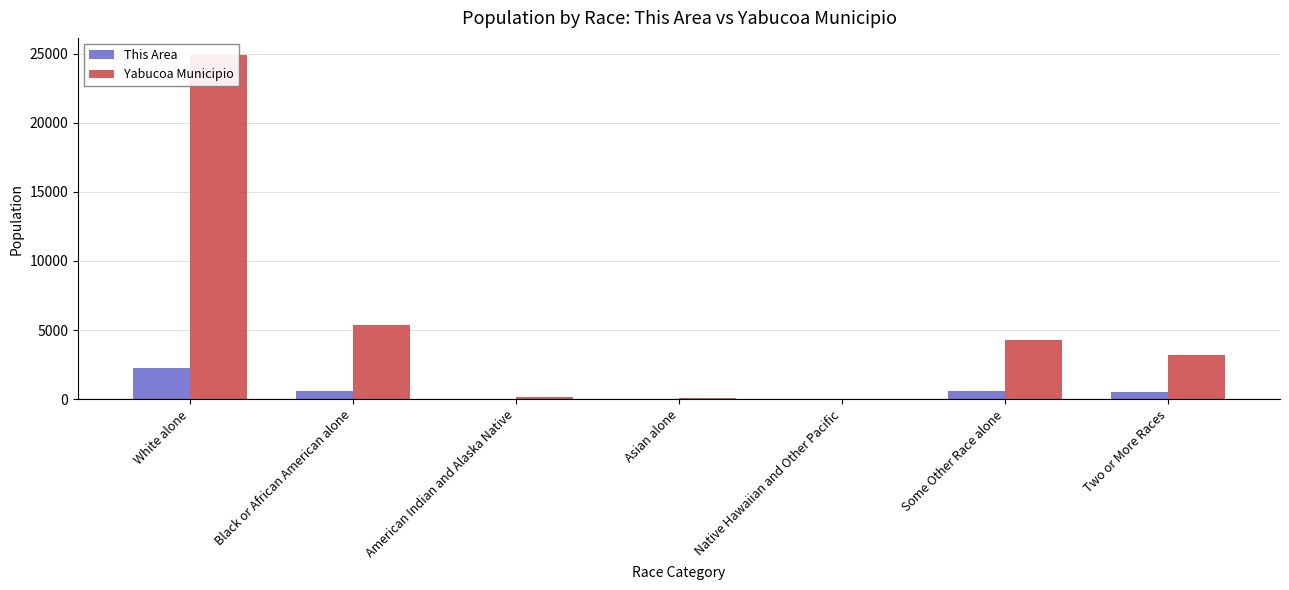

Is it true that This Area equals -1167 at Native Hawaiian and Other Pacific?

False